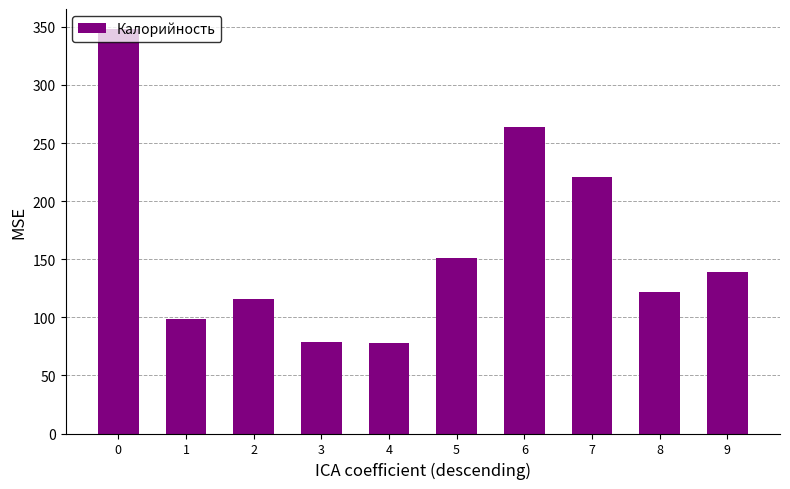

Approximately how many times larger is the value at 7 compared to 0?

0.6